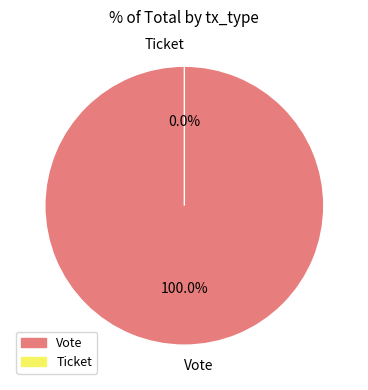

Which category has the biggest portion of the pie?

Vote